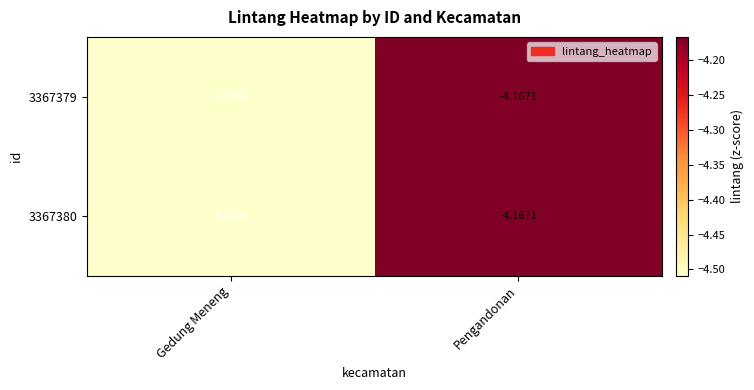

At which category is the sum across all series the highest?

Pengandonan